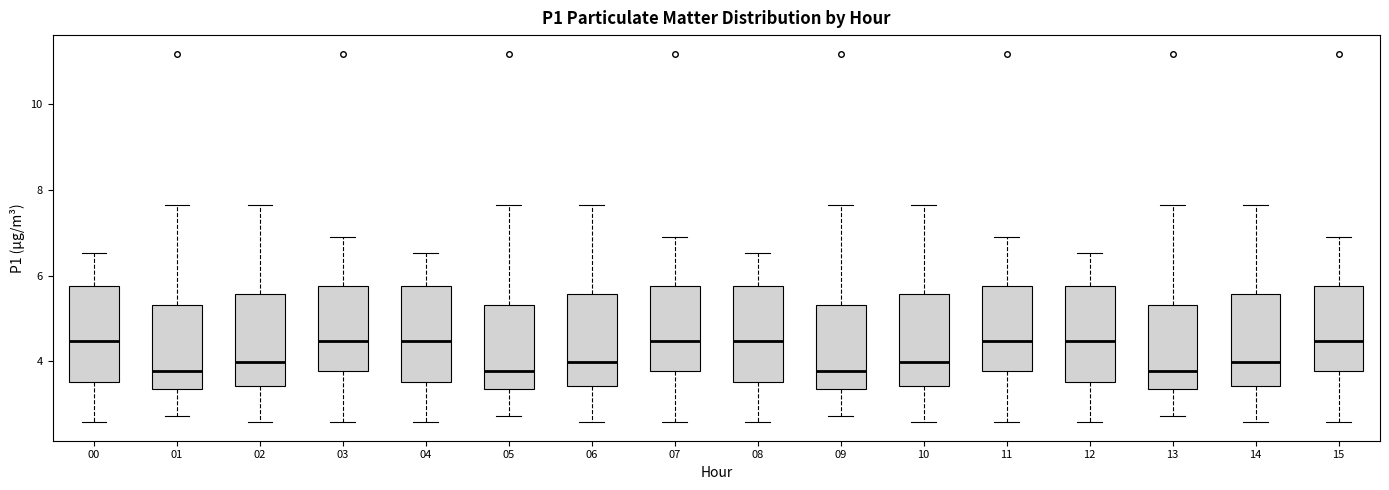

Reading left to right, read every box against the y-axis: the position of its median line, the range the box covers, and the ends of its whiskers. The values are not printed on the chart, so give them approximately, as read against the axis.

00: median 4.4, box 3.6 to 5.8, whiskers 2.6 to 6.6
01: median 3.8, box 3.4 to 5.4, whiskers 2.8 to 7.6
02: median 4.0, box 3.4 to 5.6, whiskers 2.6 to 7.6
03: median 4.4, box 3.8 to 5.8, whiskers 2.6 to 7.0
04: median 4.4, box 3.6 to 5.8, whiskers 2.6 to 6.6
05: median 3.8, box 3.4 to 5.4, whiskers 2.8 to 7.6
06: median 4.0, box 3.4 to 5.6, whiskers 2.6 to 7.6
07: median 4.4, box 3.8 to 5.8, whiskers 2.6 to 7.0
08: median 4.4, box 3.6 to 5.8, whiskers 2.6 to 6.6
09: median 3.8, box 3.4 to 5.4, whiskers 2.8 to 7.6
10: median 4.0, box 3.4 to 5.6, whiskers 2.6 to 7.6
11: median 4.4, box 3.8 to 5.8, whiskers 2.6 to 7.0
12: median 4.4, box 3.6 to 5.8, whiskers 2.6 to 6.6
13: median 3.8, box 3.4 to 5.4, whiskers 2.8 to 7.6
14: median 4.0, box 3.4 to 5.6, whiskers 2.6 to 7.6
15: median 4.4, box 3.8 to 5.8, whiskers 2.6 to 7.0